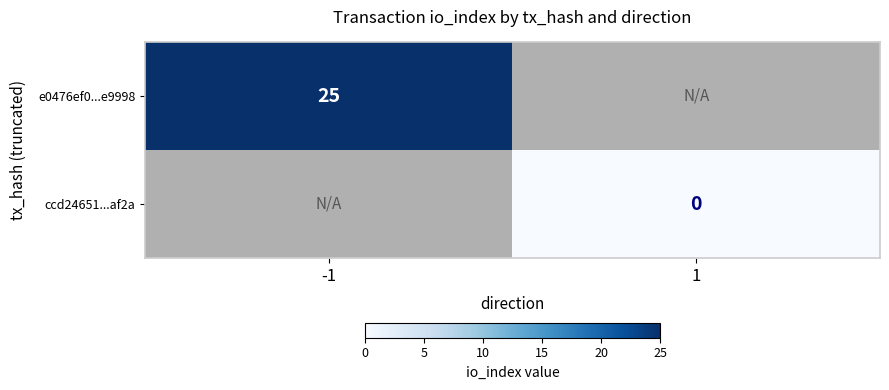

True or false: e0476ef0...e9998 has a value of 25 at -1.

True